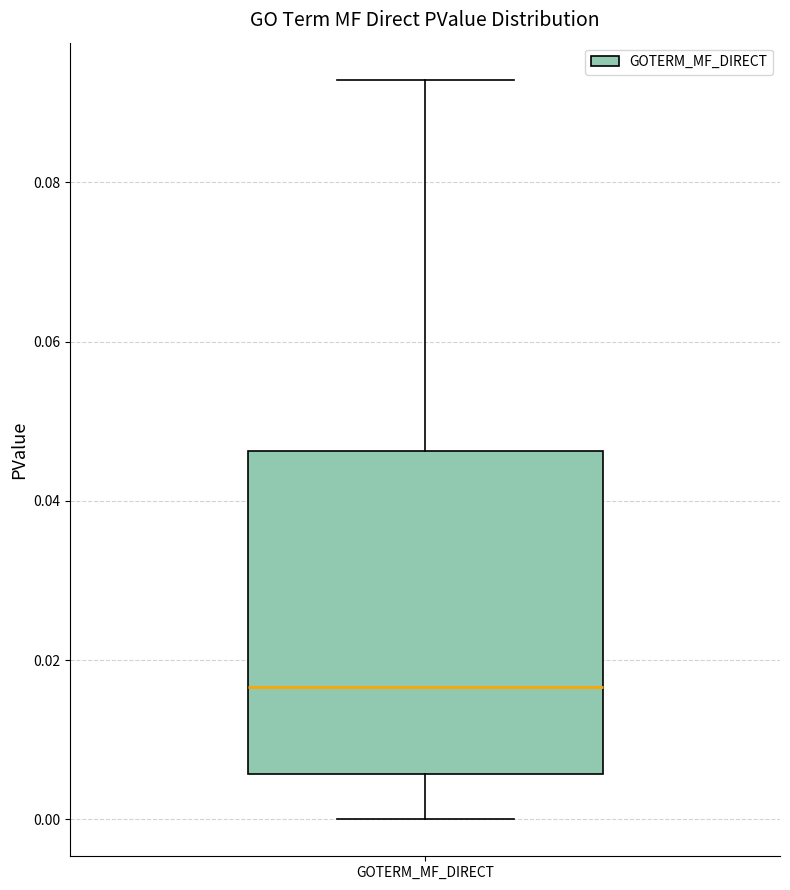

Read this box plot against the y-axis: the position of the median line, the range covered by the box, and the ends of both whiskers. The values are not printed on the chart, so give them approximately, as read against the axis.

median 0.016, box 0.006 to 0.046, whiskers 0.000 to 0.092